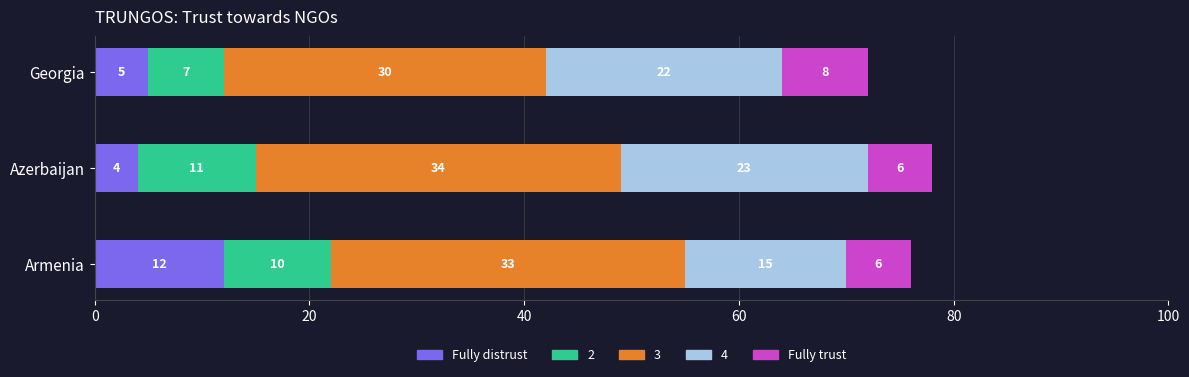

What is the total value across all series at Azerbaijan?

78